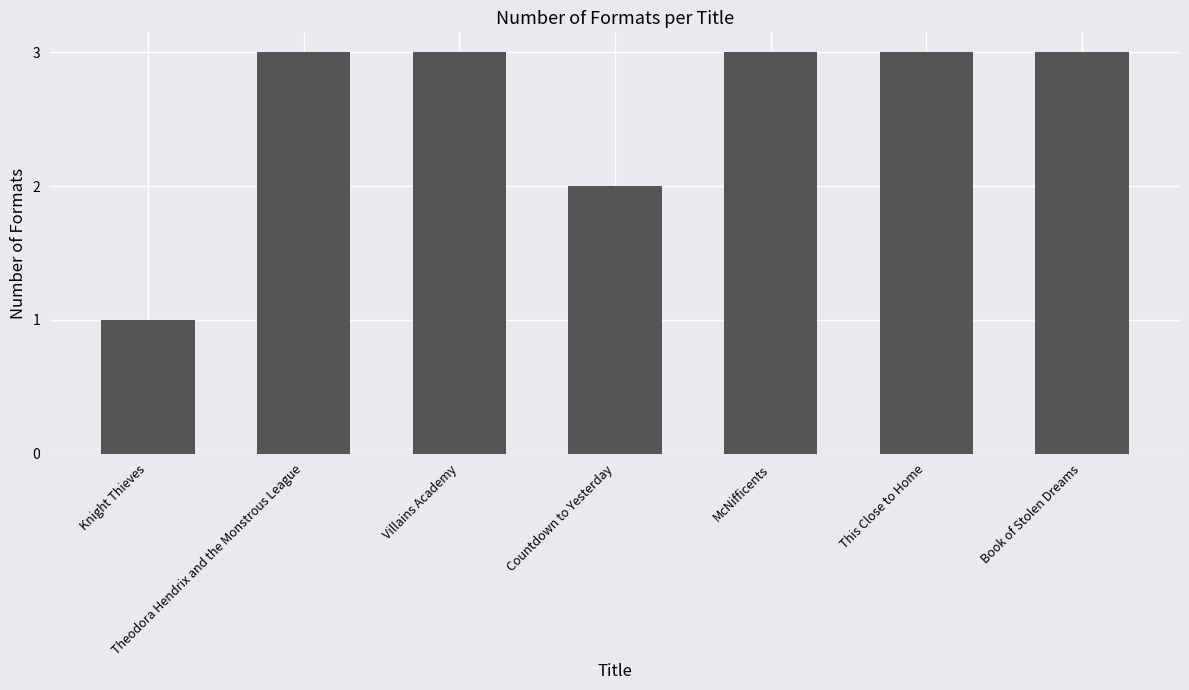

True or false: the data shows 4 at Book of Stolen Dreams.

False